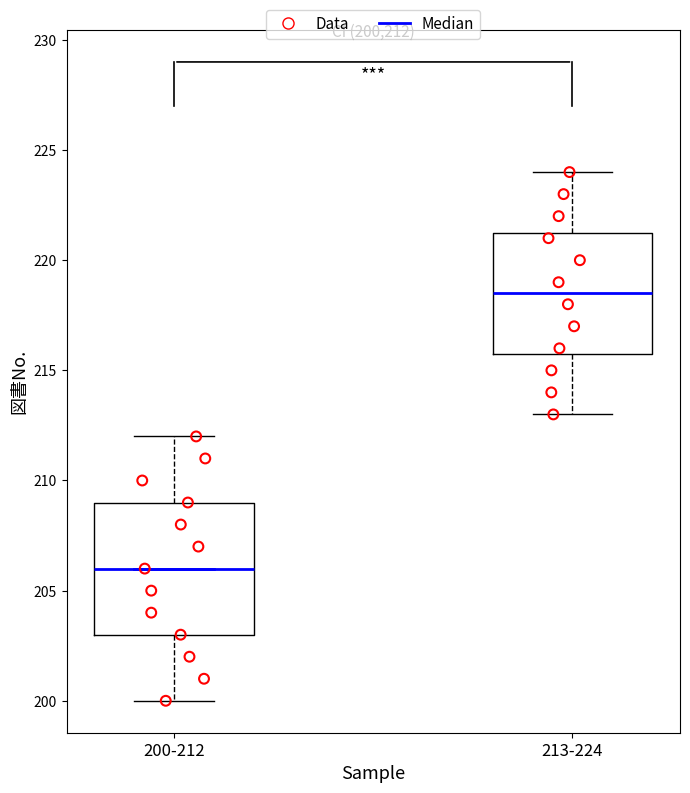

Reading left to right, read every box against the y-axis: the position of its median line, the range the box covers, and the ends of its whiskers. The values are not printed on the chart, so give them approximately, as read against the axis.

200-212: median 206.0, box 203.0 to 209.0, whiskers 200.0 to 212.0
213-224: median 218.5, box 216.0 to 221.5, whiskers 213.0 to 224.0